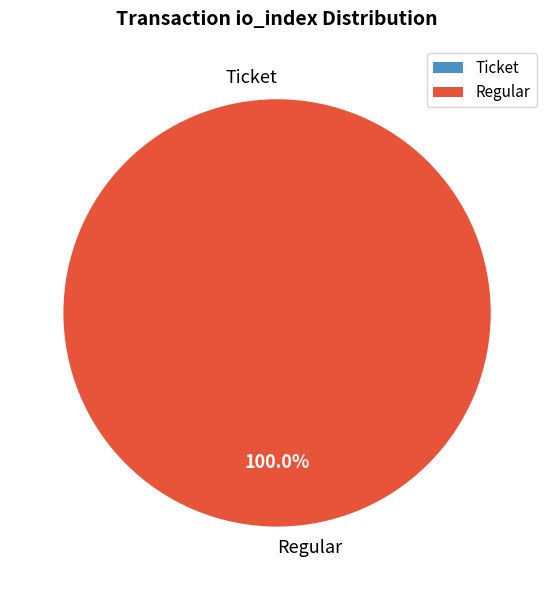

True or false: value accounts for 0% of the total.

True